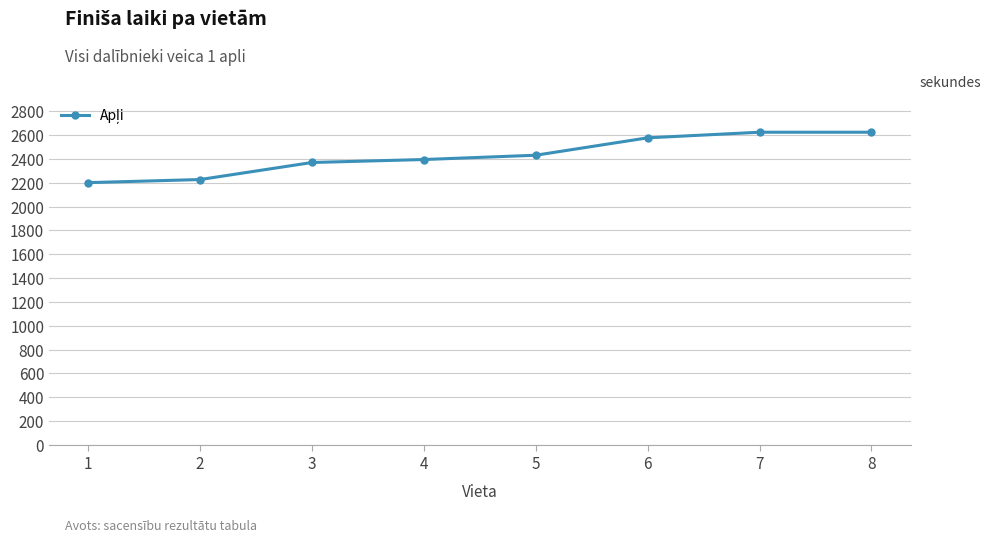

What is the value of the 5th point from the left?

2431